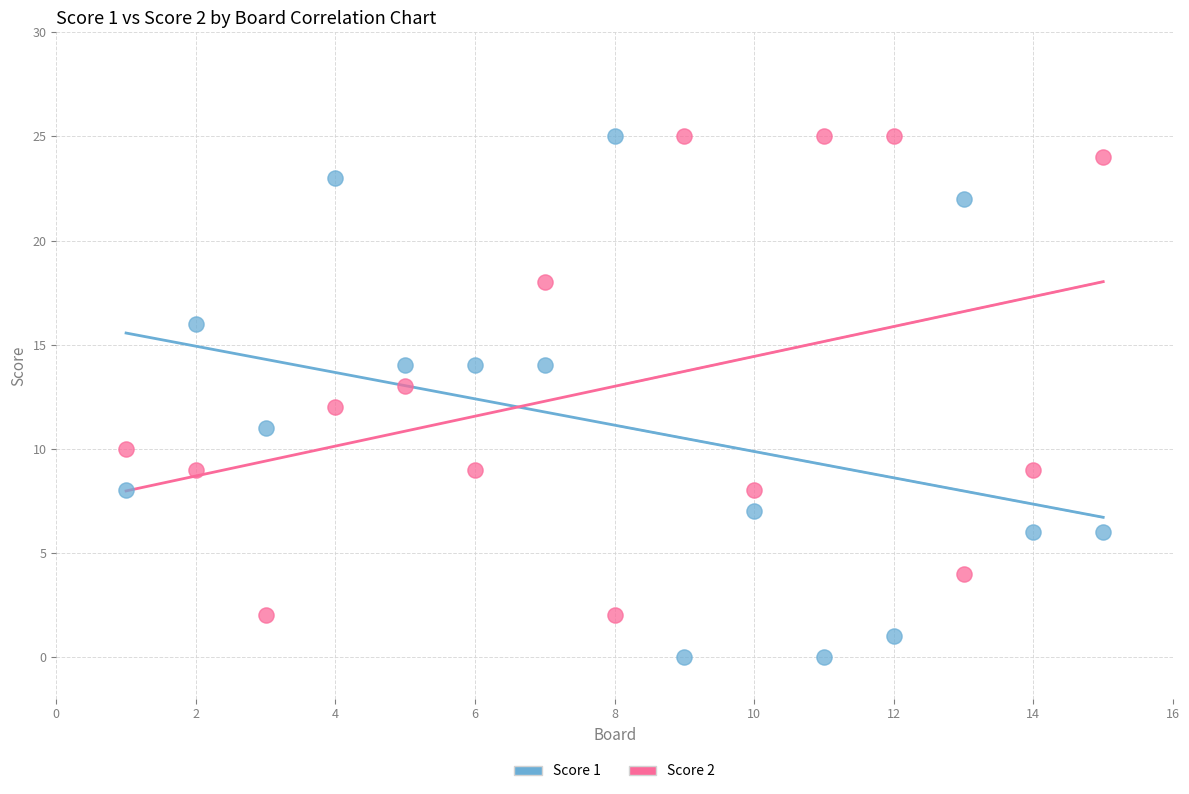

Across all data points, what is the range of X values (max minus min)?

14